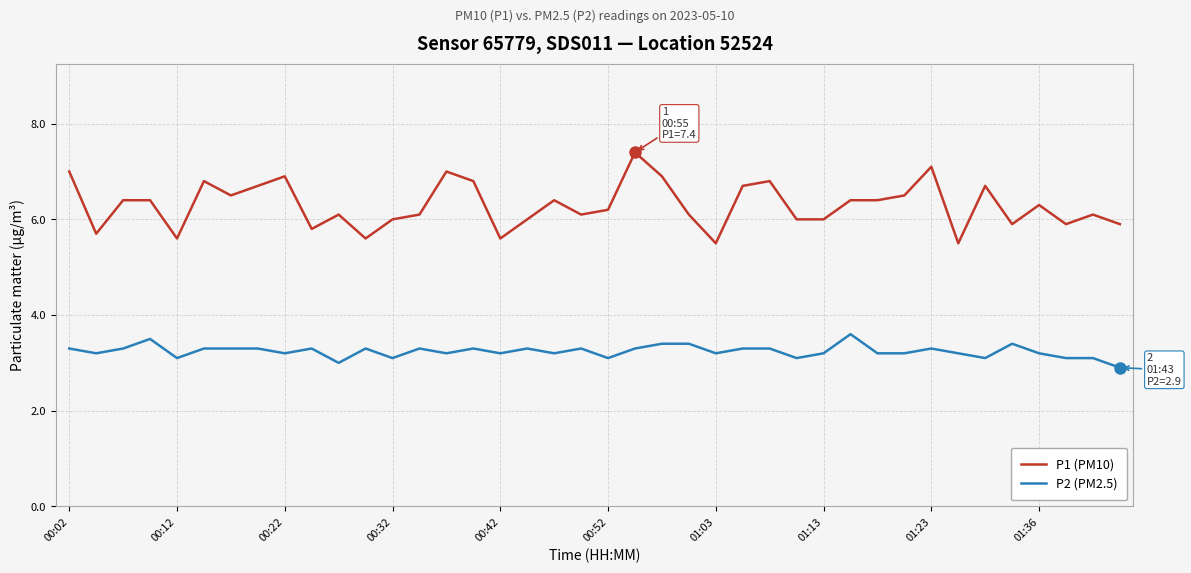

Which series has the largest total across all categories?

P1 (PM10)